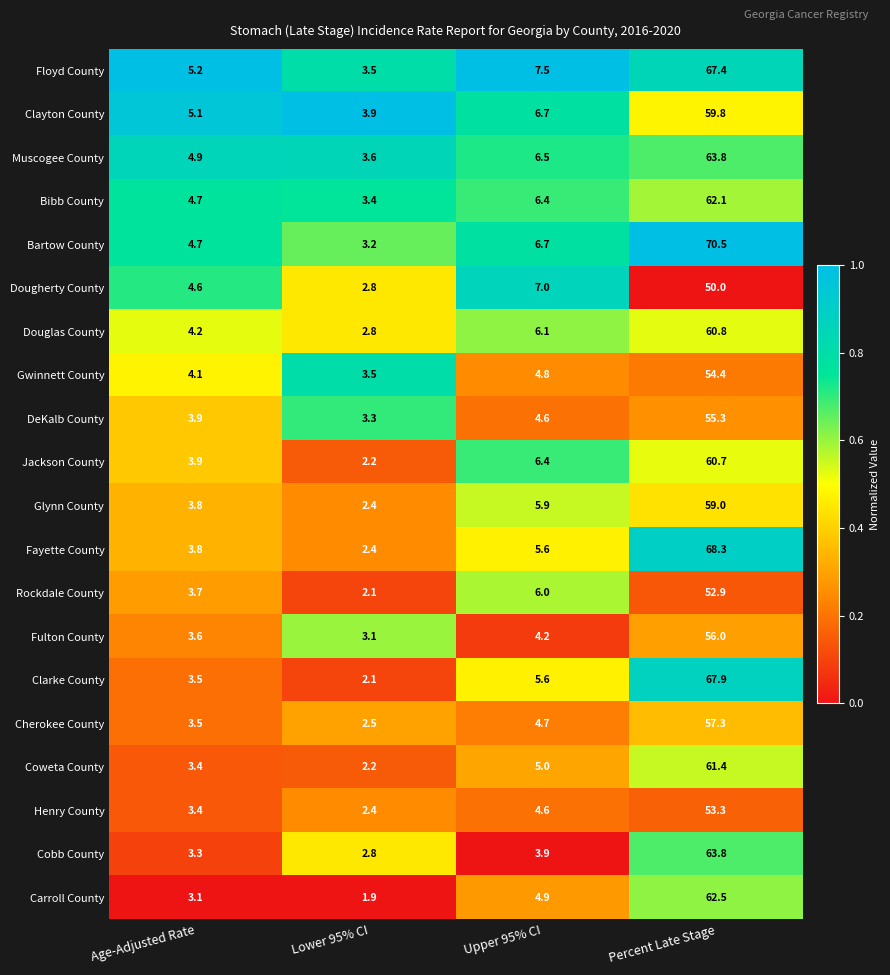

What is the total value across all series at Percent Late Stage?

1207.2